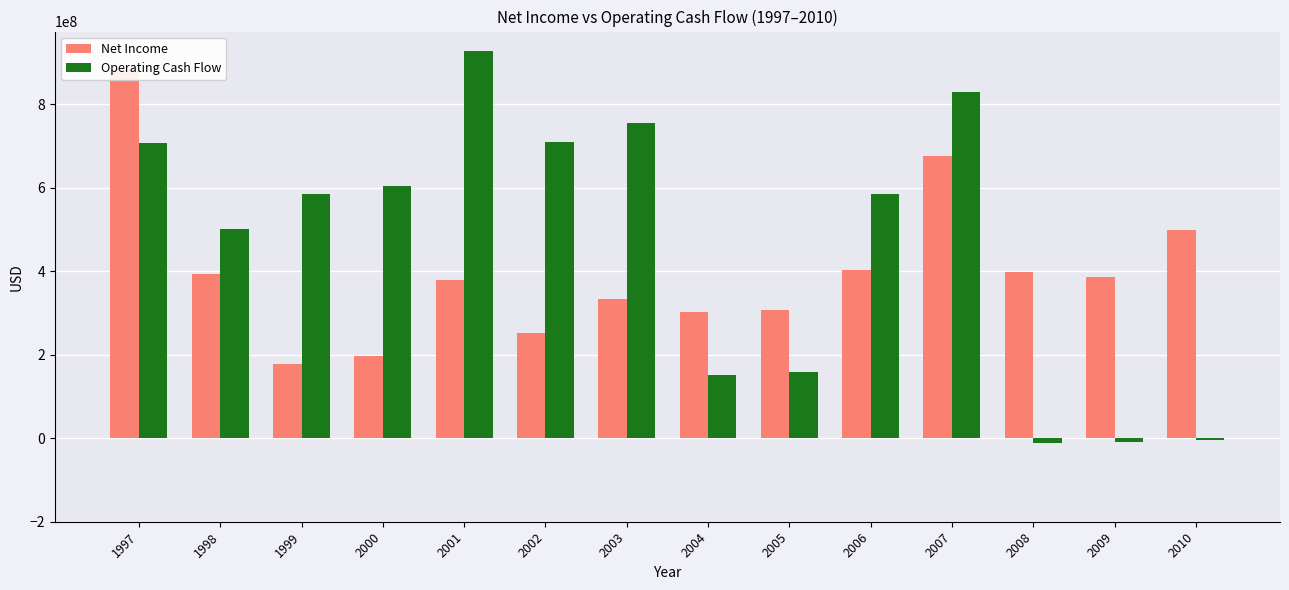

What is the difference between the maximum and minimum values in the Net Income series?

708000000